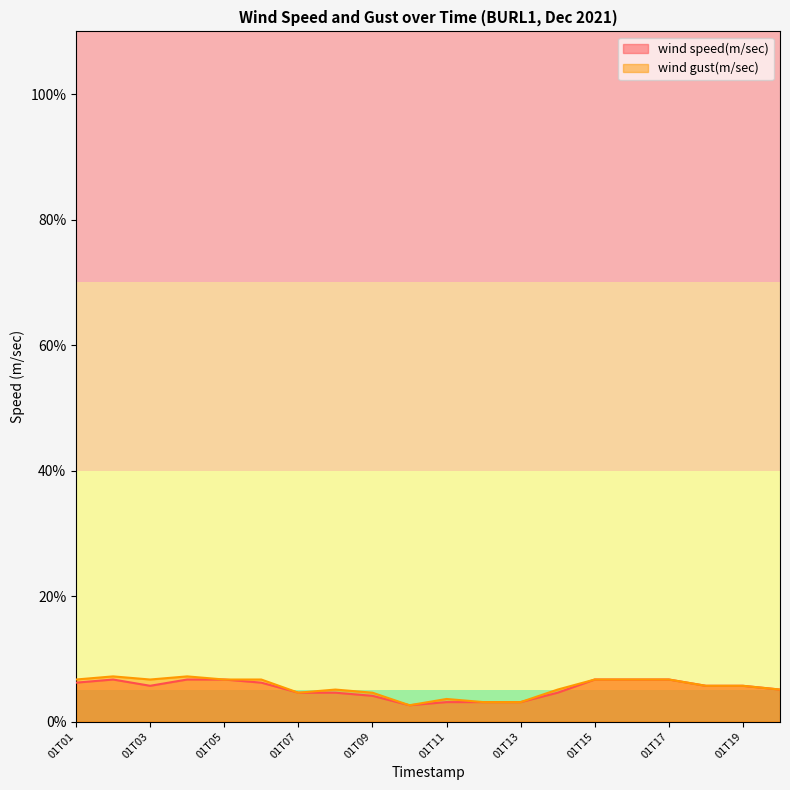

Reading left to right, what are all the values shown in this chart?

wind speed(m/sec): 6.2	6.7	5.7	6.7	6.7	6.2	4.6	4.6	4.1	2.6	3.1	3.1	3.1	4.6	6.7	6.7	6.7	5.7	5.7	5.1
wind gust(m/sec): 6.7	7.2	6.7	7.2	6.7	6.7	4.6	5.1	4.6	2.6	3.6	3.1	3.1	5.1	6.7	6.7	6.7	5.7	5.7	5.1